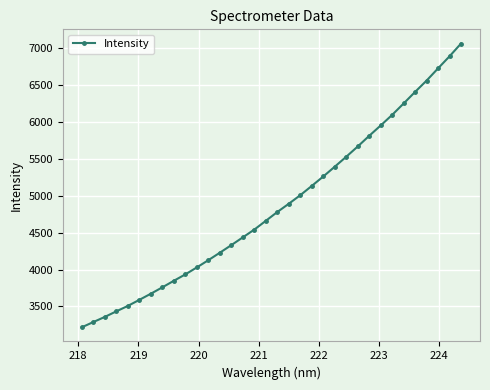

What is the maximum value shown in the chart?

7065.9